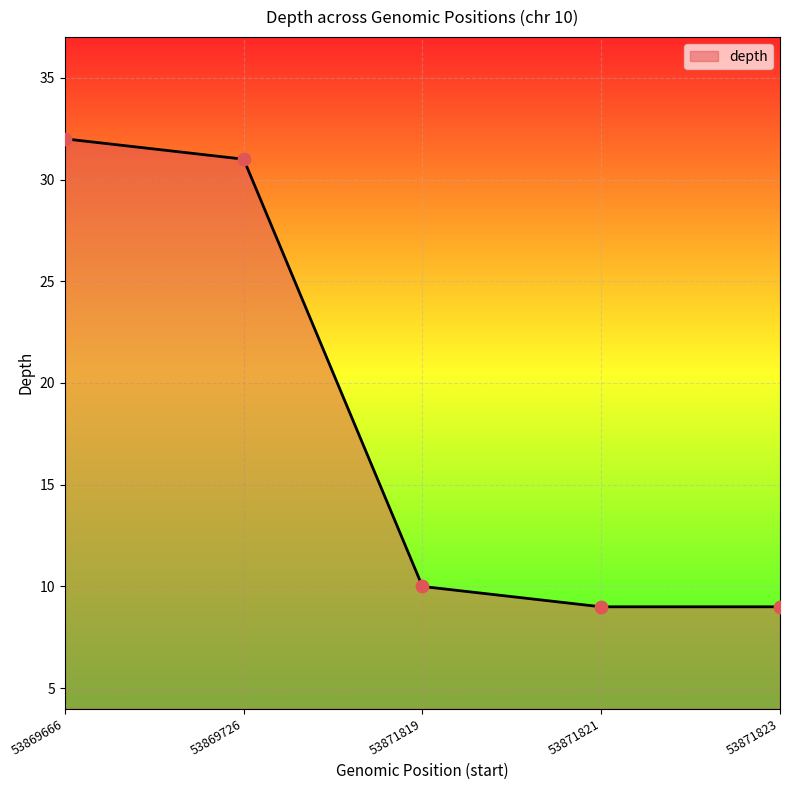

What is the ratio of the value at 53871823 to the value at 53869666?

0.3